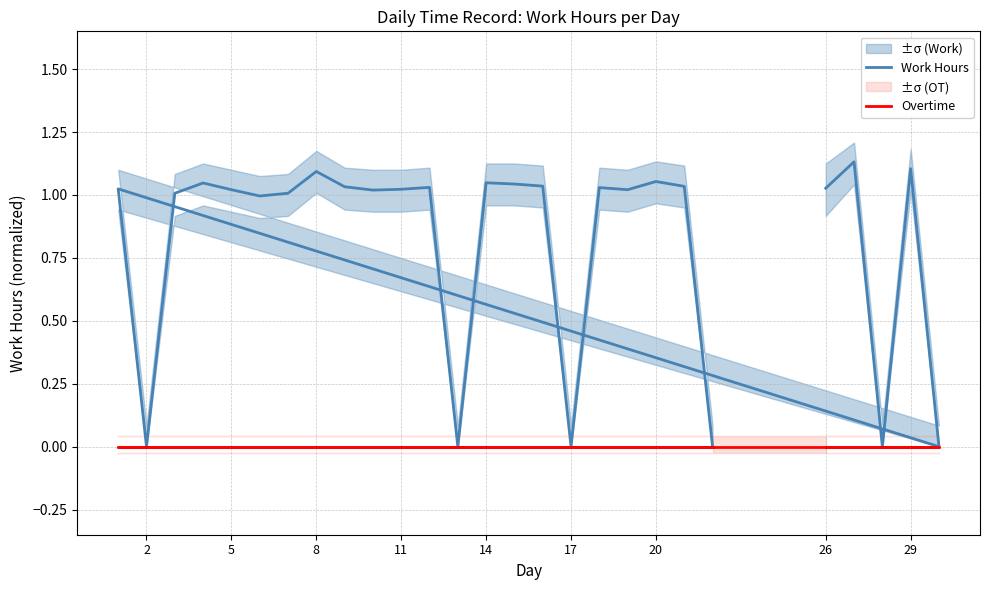

True or false: Overtime and Work Hours intersect in this chart.

False